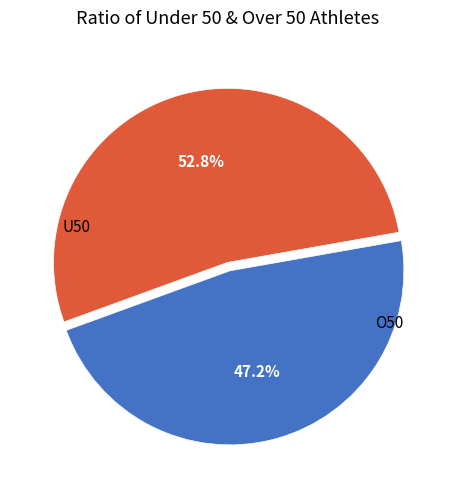

How many slices are in this pie chart?

2